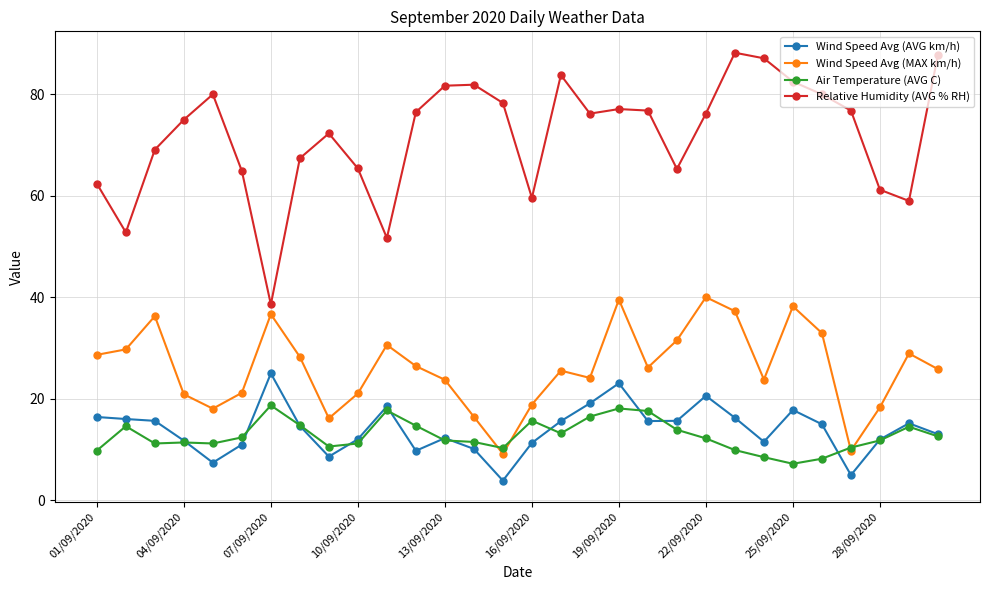

At how many categories does at least one series exceed 50?

29